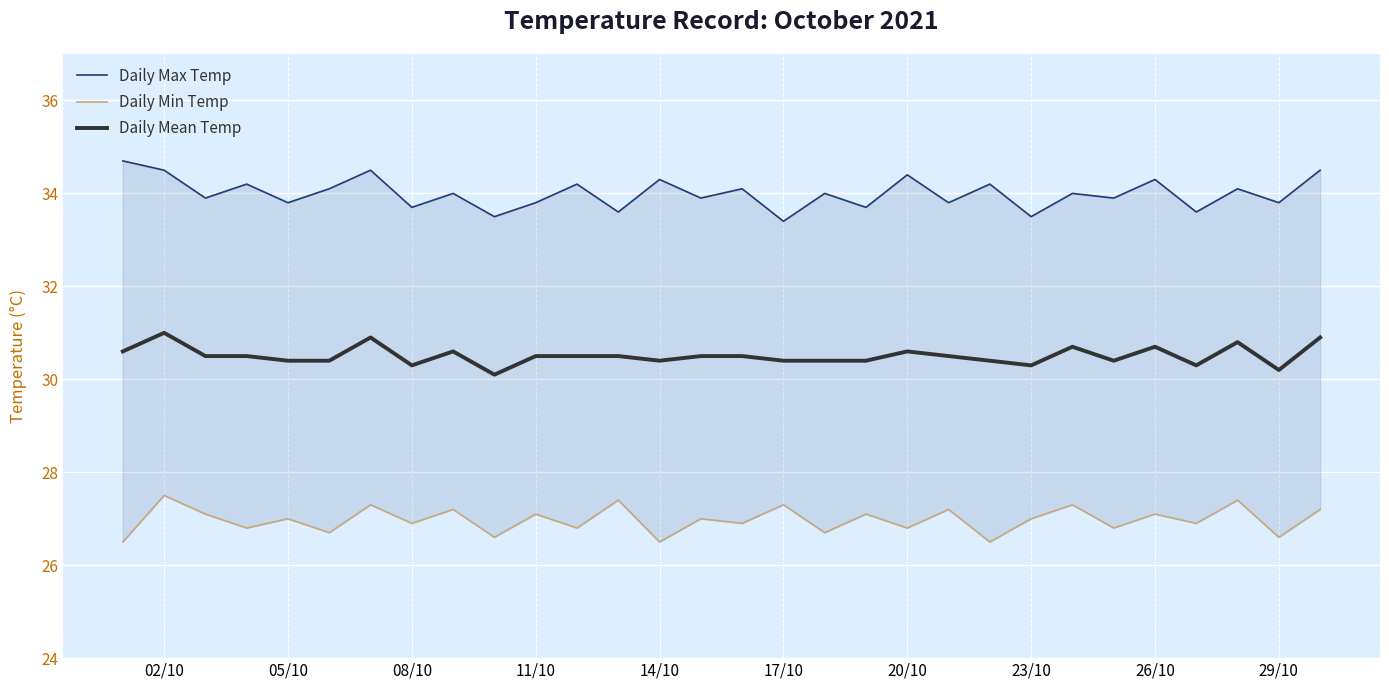

What is the highest value of the Daily Mean Temp series?

31.0